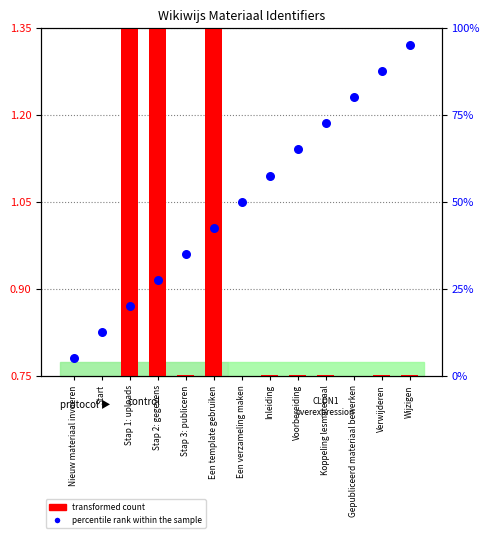

What are all the series names shown in the legend?

transformed count, percentile rank within the sample